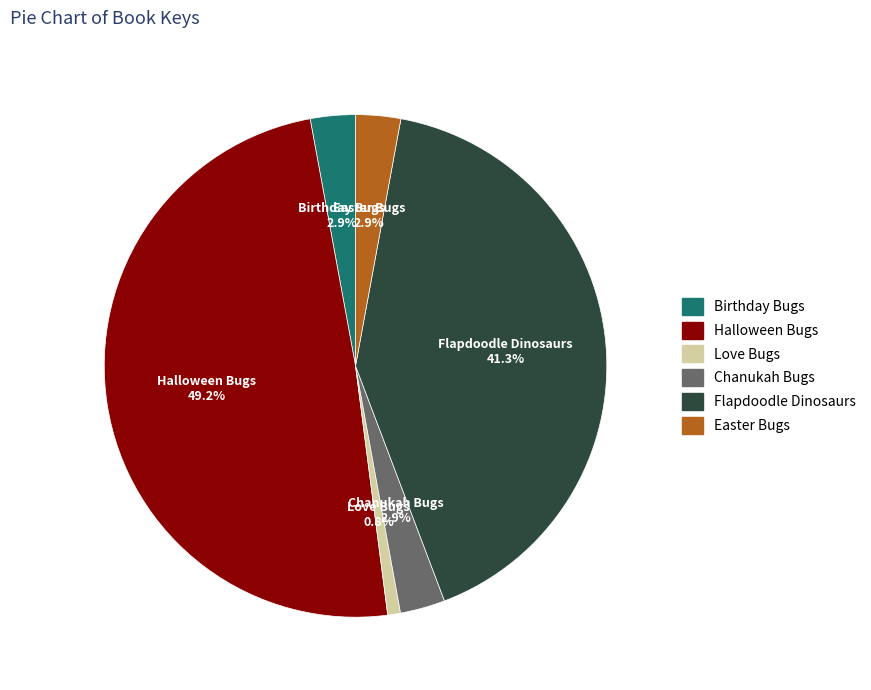

To the nearest percent, what is the difference between the Love Bugs and Halloween Bugs slice percentages?

48%